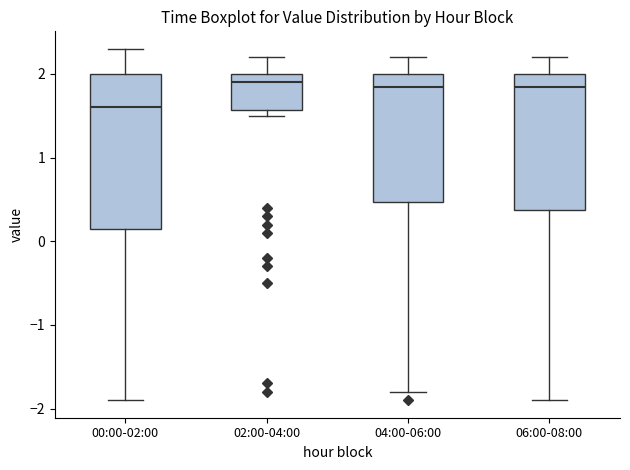

Comparing the boxes themselves (not the whiskers), which one is the tallest?

00:00-02:00